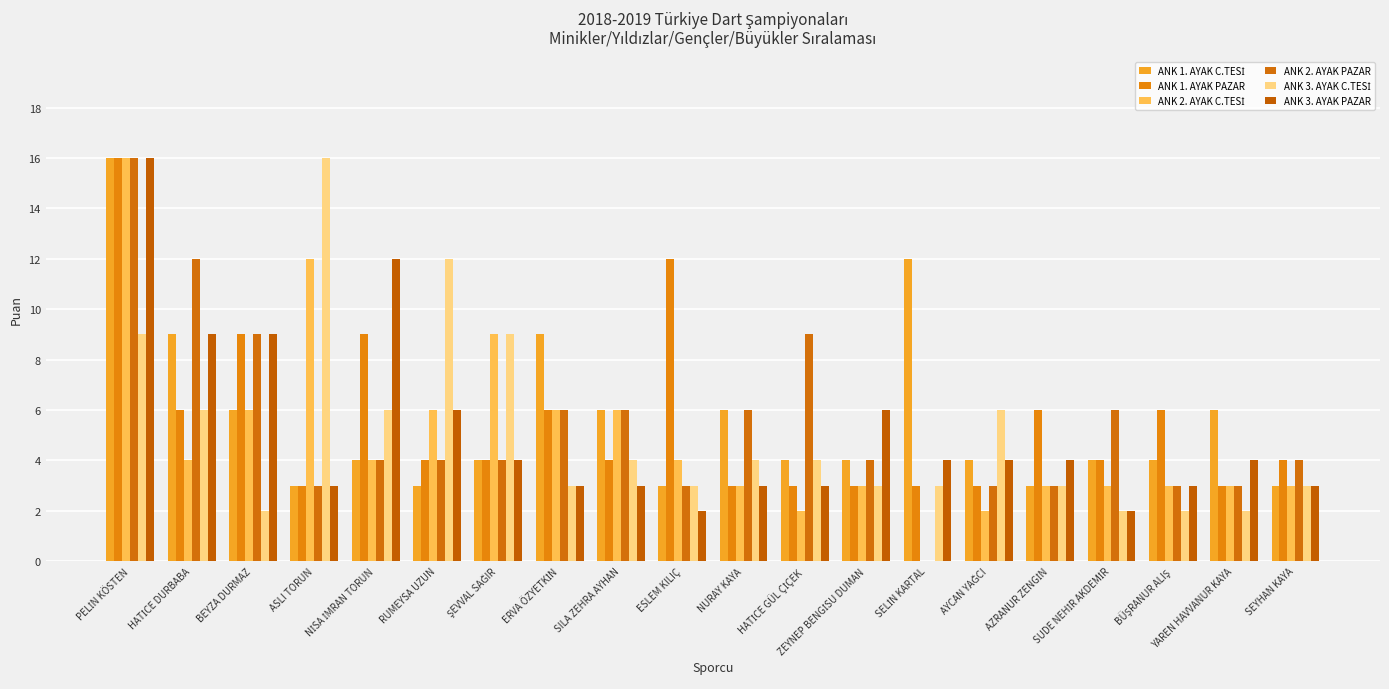

Does the chart contain stacked bars?

No